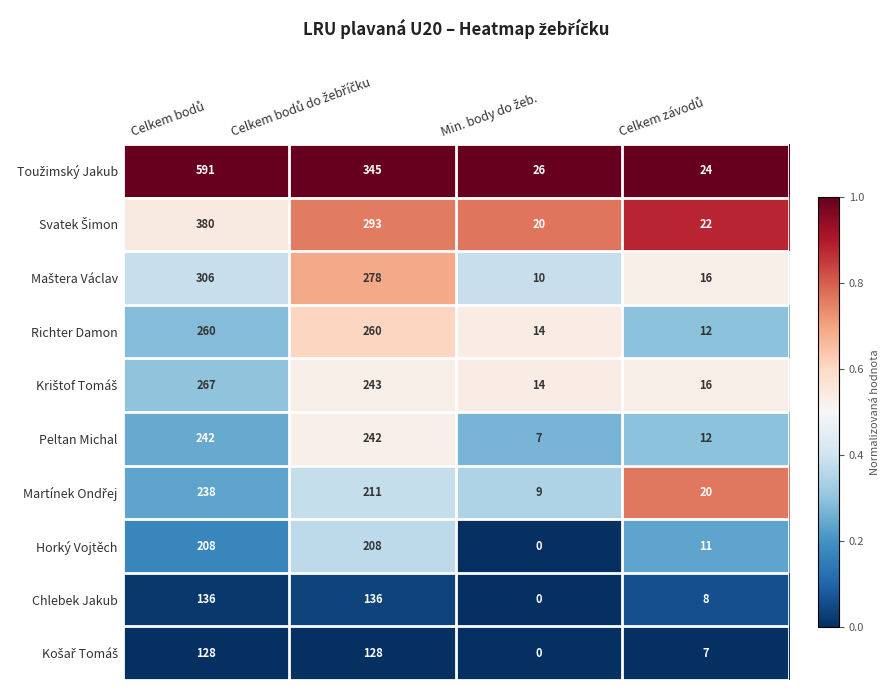

What is the greatest value displayed?

591